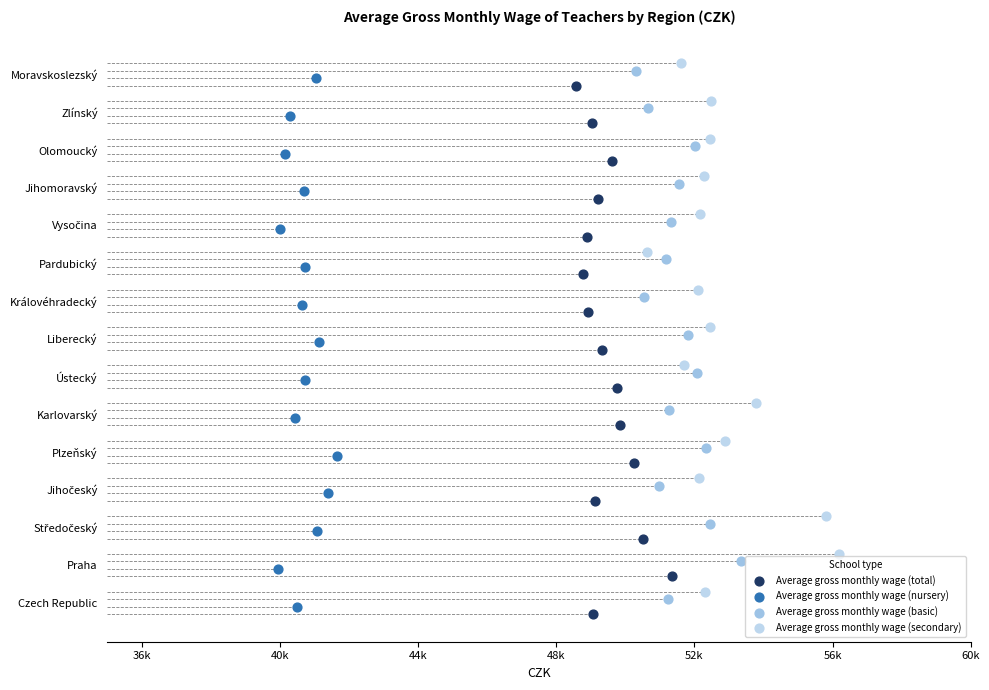

What are all the series names shown in the legend?

Average gross monthly wage (total), Average gross monthly wage (nursery), Average gross monthly wage (basic), Average gross monthly wage (secondary)